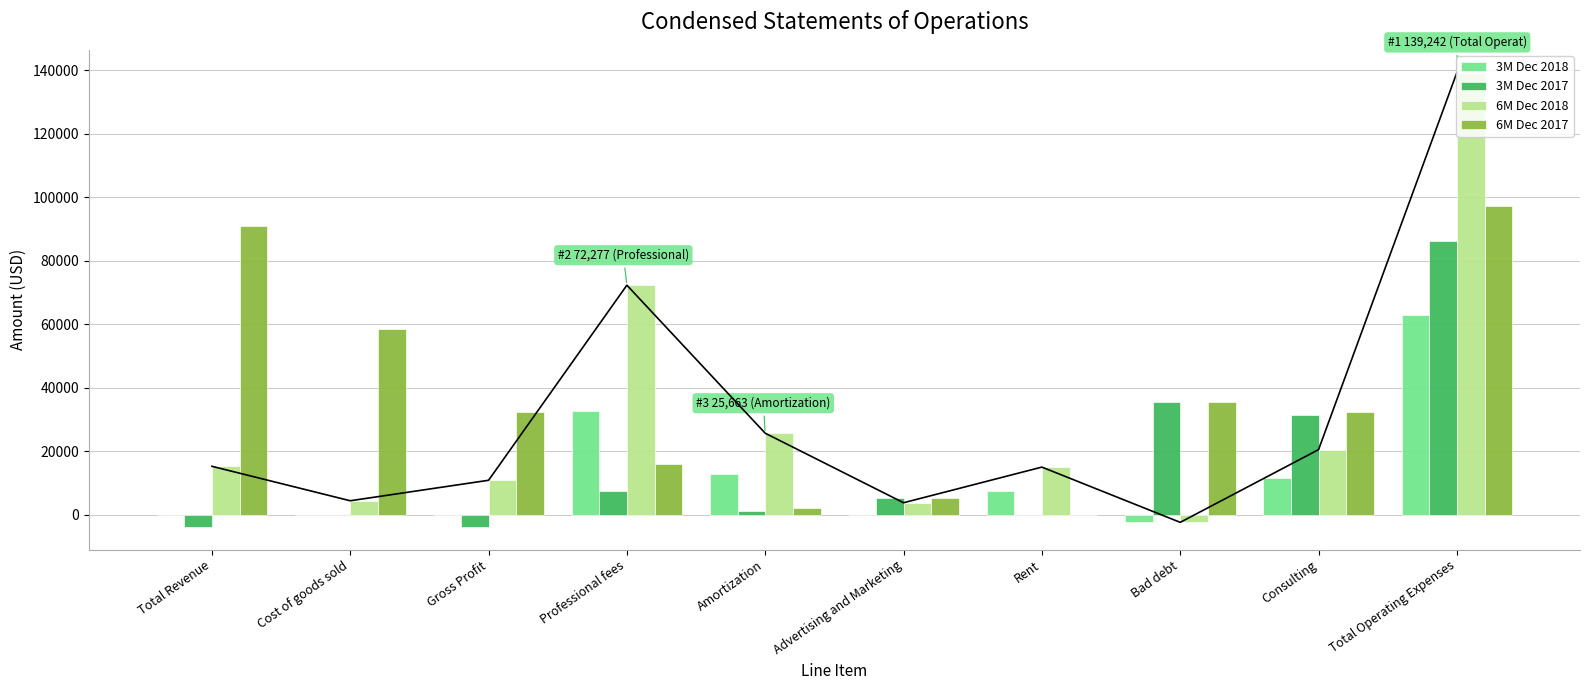

At which label is 3M Dec 2017 closest to 41235?

Bad debt